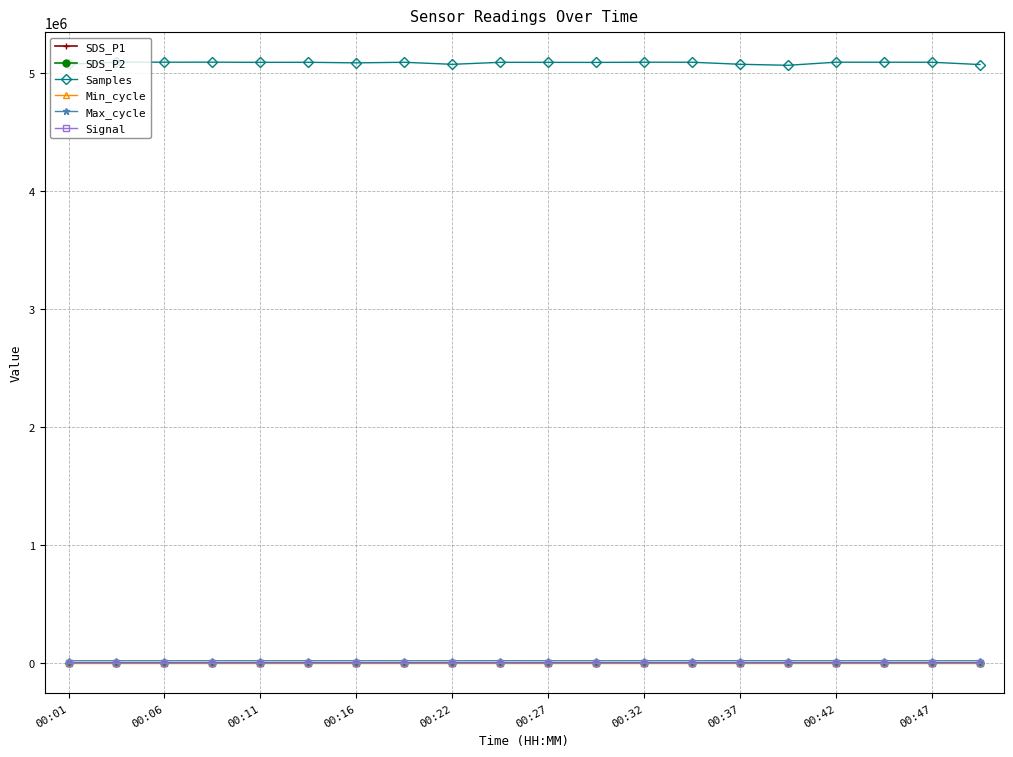

What is the smallest value displayed?

-73.0